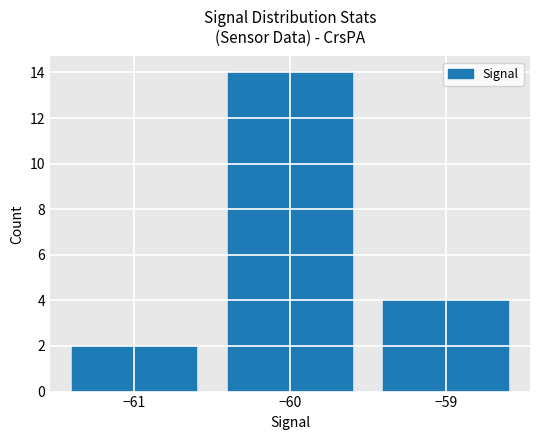

Which label corresponds to the smallest value in the chart?

−61